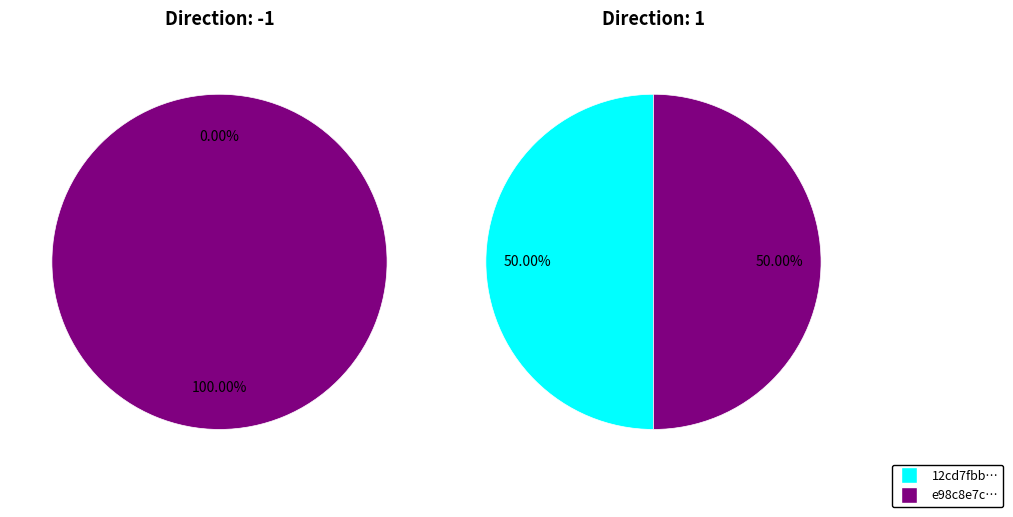

The direction slice represents 39% of the pie. True or false?

False